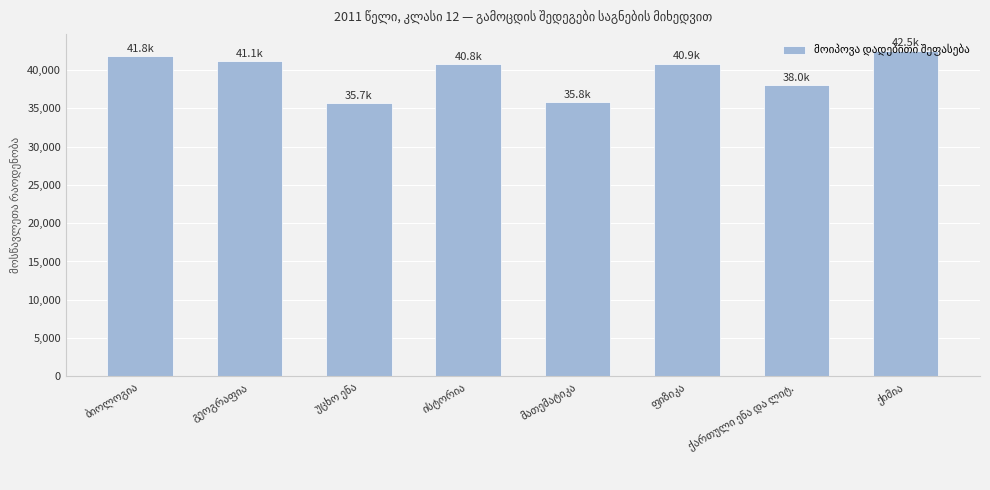

What is the greatest value displayed?

42550